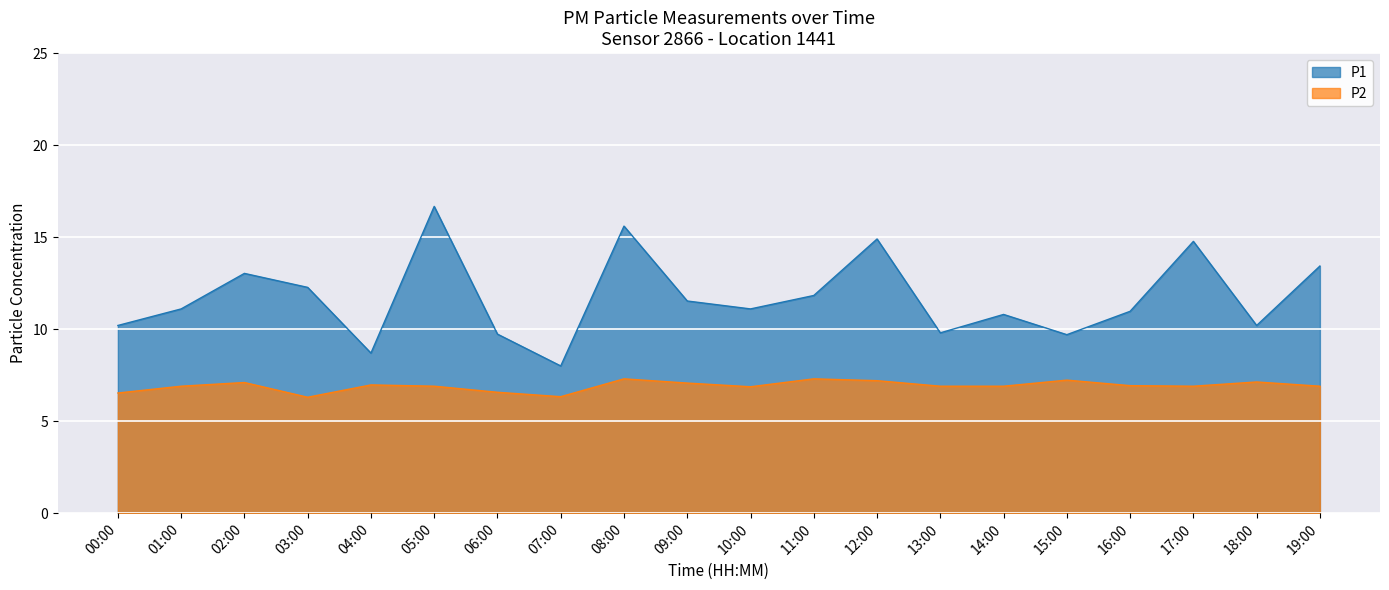

Which series has the largest range (max minus min)?

P1